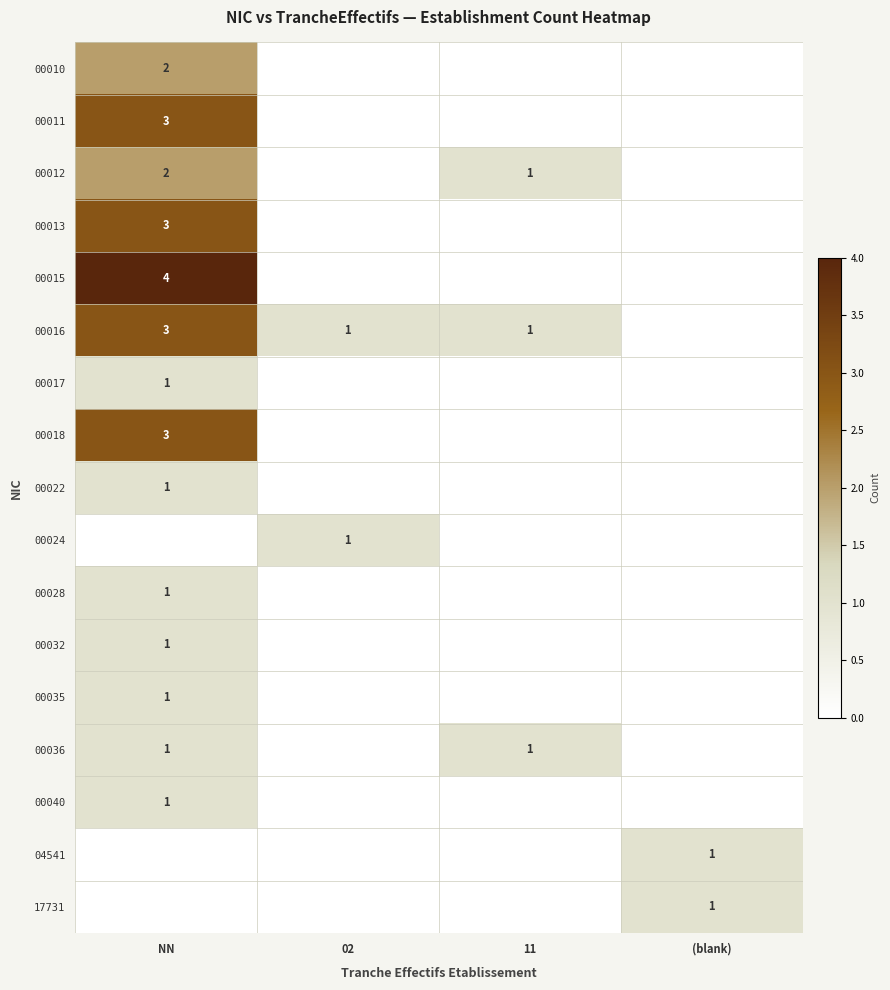

Is it true that 00010 equals 1 at NN?

False